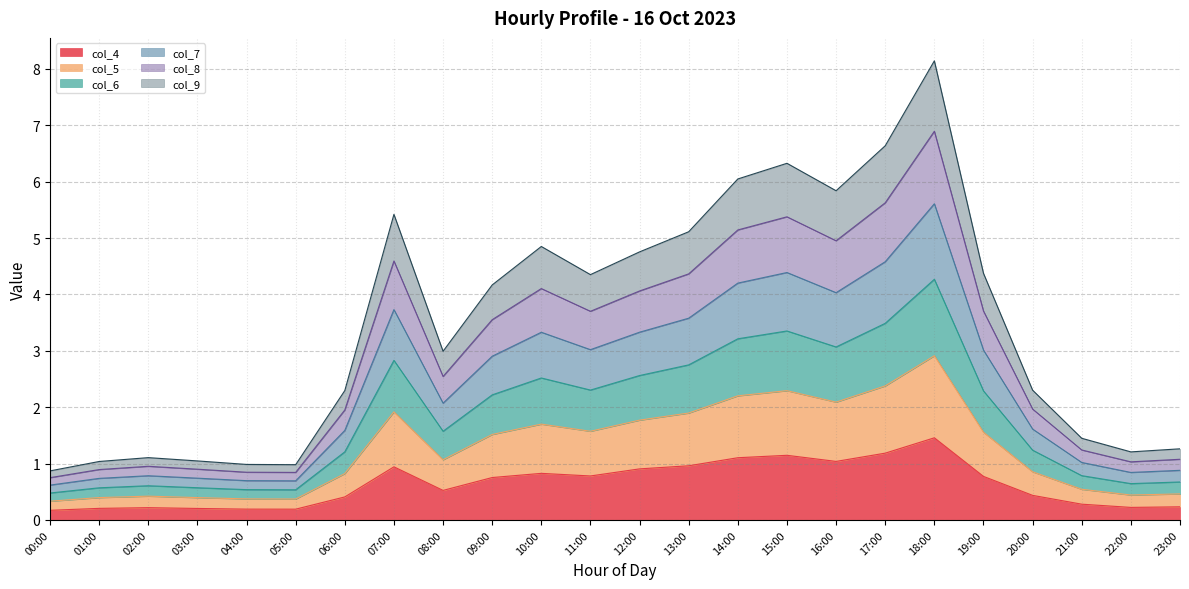

Where is the first local minimum for col_7?

05:00